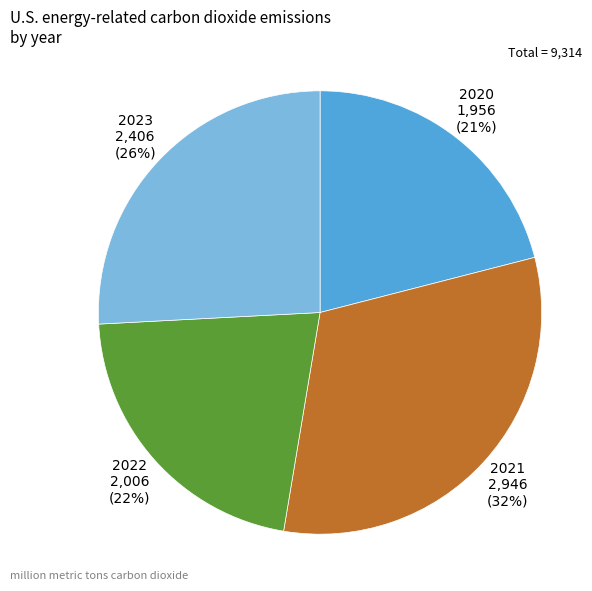

Is it true that 2023 is 39% of the pie?

False